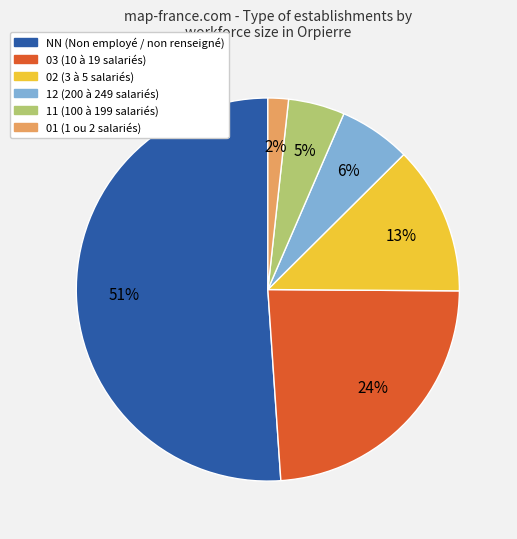

Which has a higher value, NN or 02?

NN